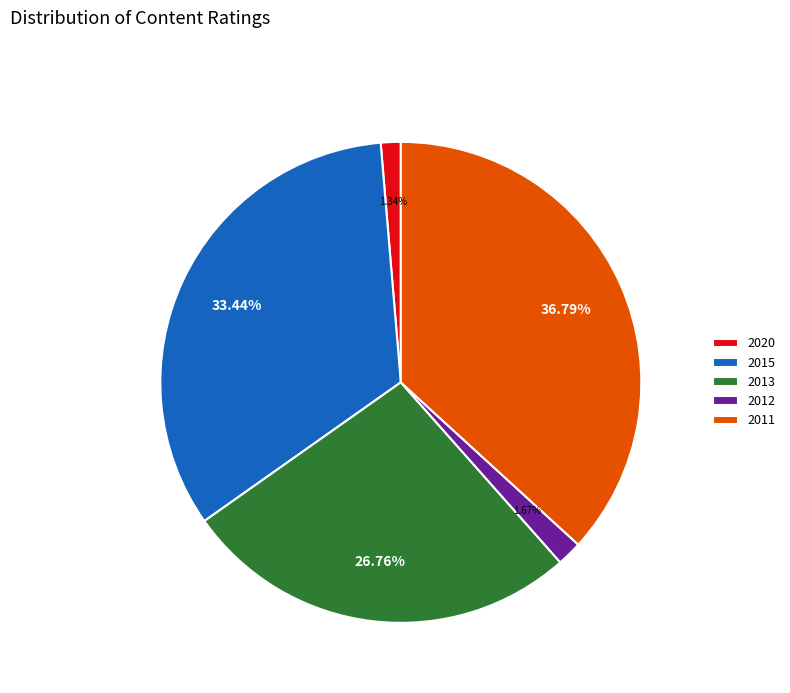

What is the ratio of the value at 2011 to the value at 2013?

1.4